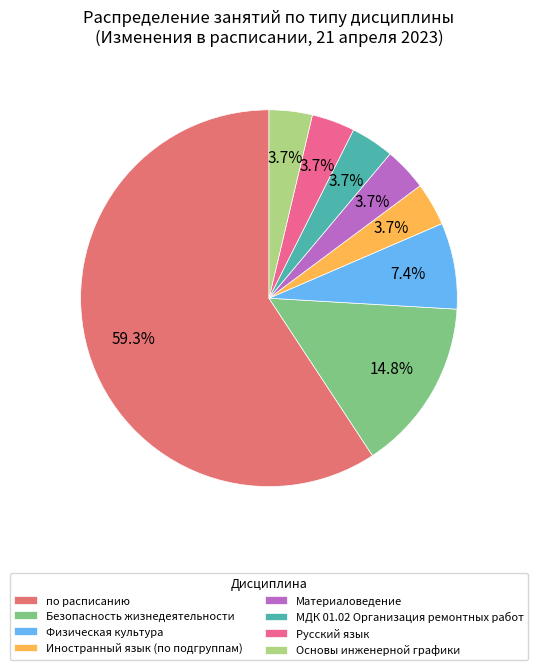

Which category accounts for the majority?

по расписанию